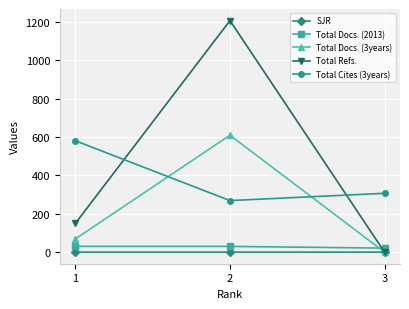

Which series has the largest range (max minus min)?

Total Refs.